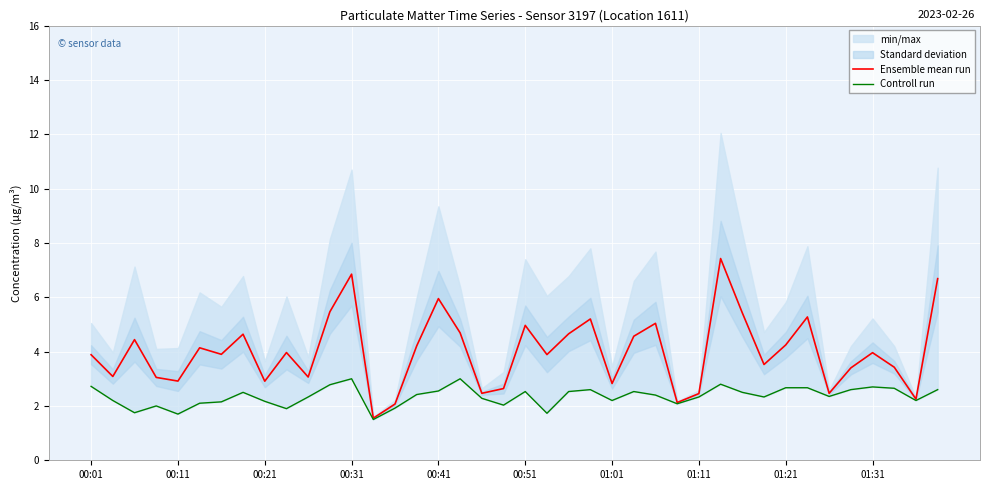

Is it true that Ensemble mean run equals 3.9 at 00:01?

True